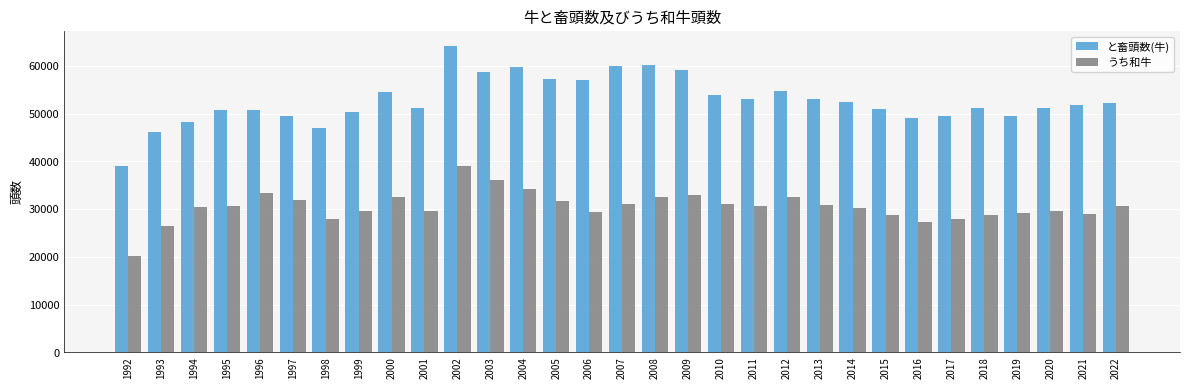

Read the と畜頭数(牛) value at 1995, to the nearest 50.

50700